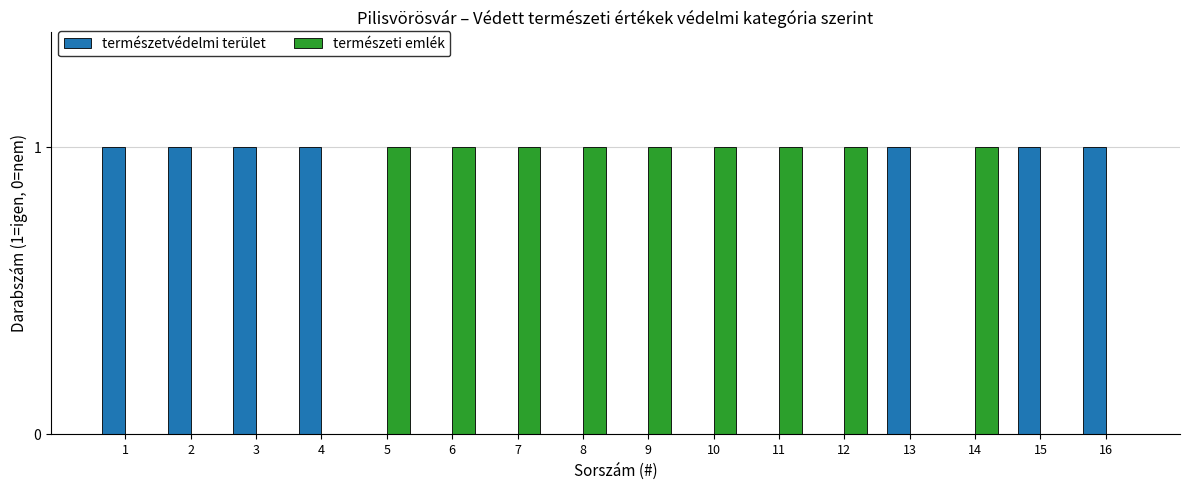

Is the value of természeti emlék at 5 greater than the value of természetvédelmi terület at 10?

Yes